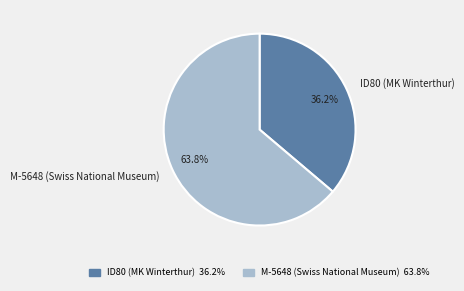

Which category has the biggest portion of the pie?

M-5648 (Swiss National Museum)